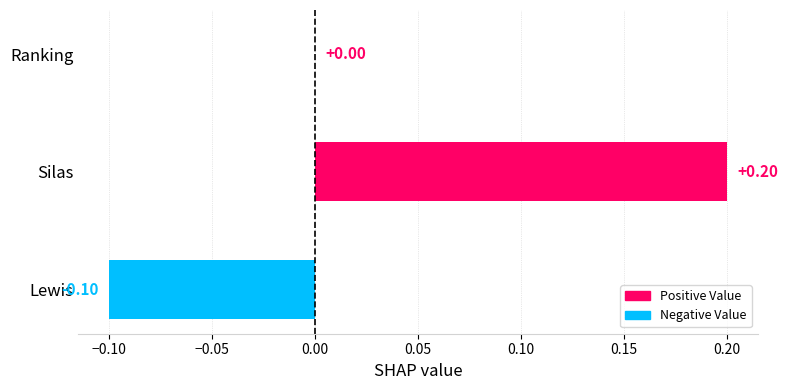

Between Lewis and Silas, which is larger?

Silas